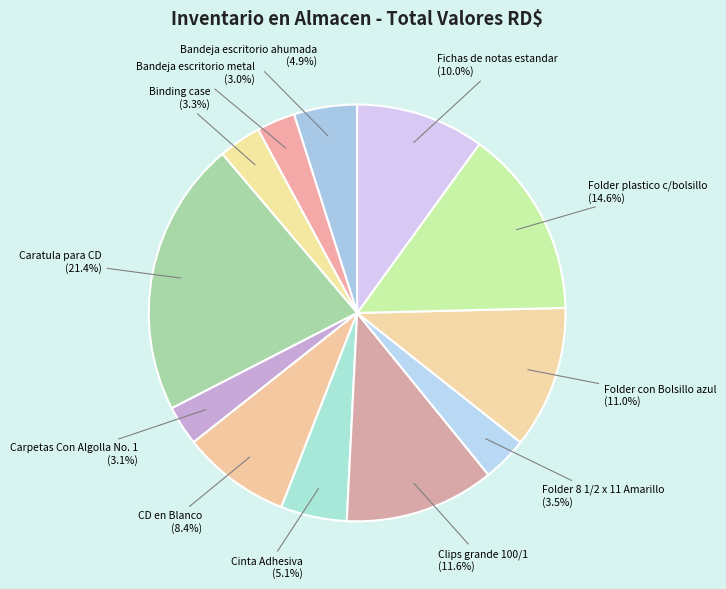

Count the number of slices in the pie.

12